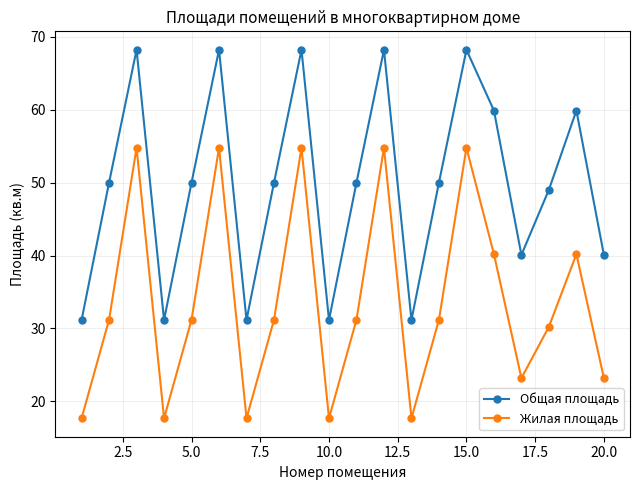

In Жилая площадь, how many points are lower than both neighbors (excluding endpoints)?

5